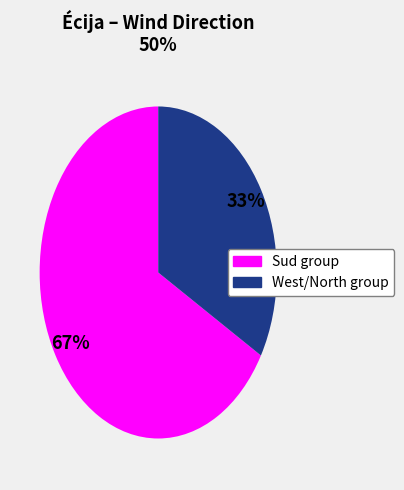

To the nearest percent, what is the average slice percentage?

50%